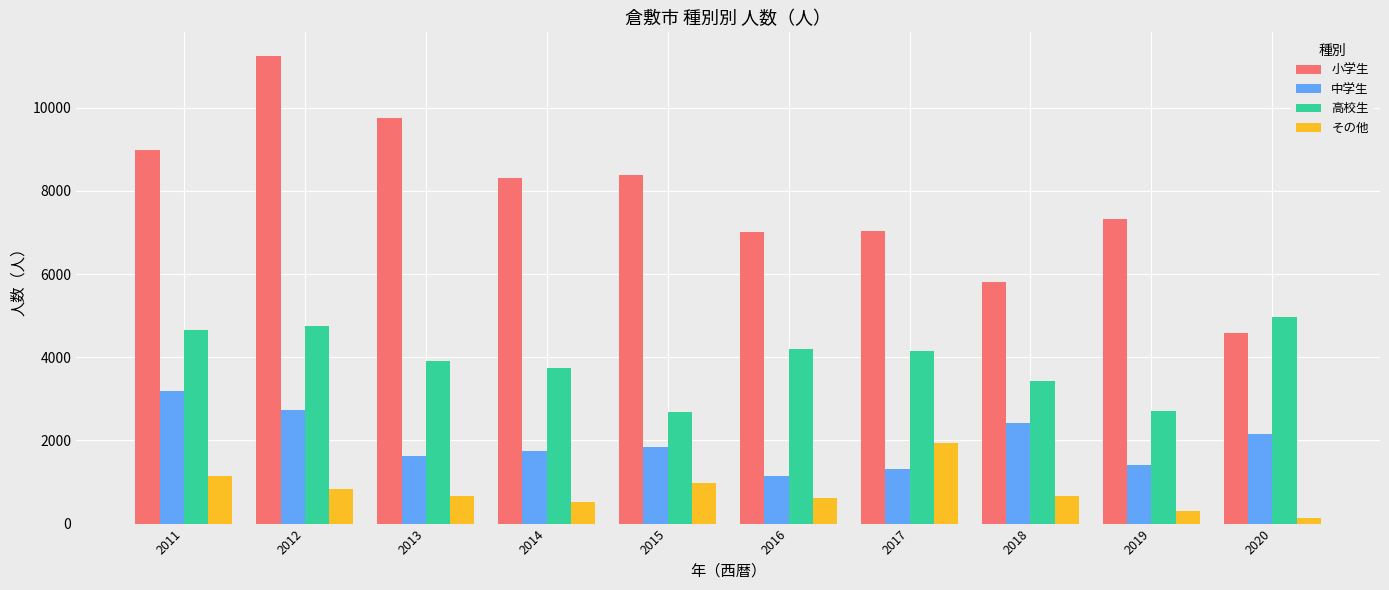

Which series changed the most between 2012 and 2018?

小学生